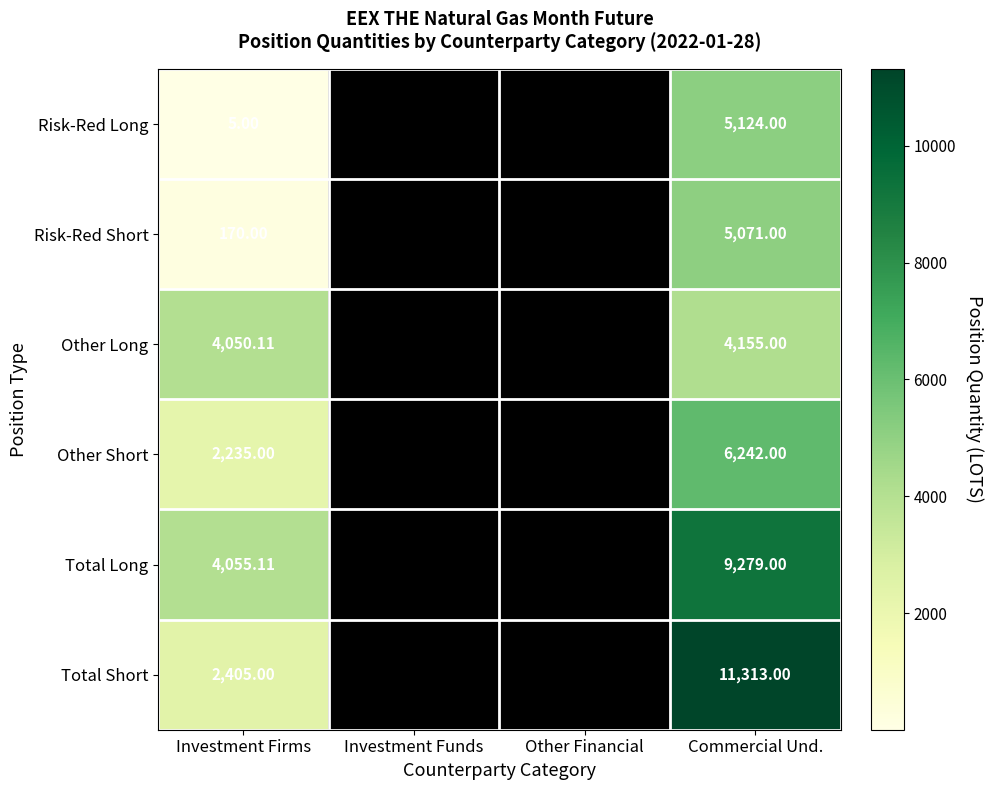

Which series has the widest spread of values?

Total Short